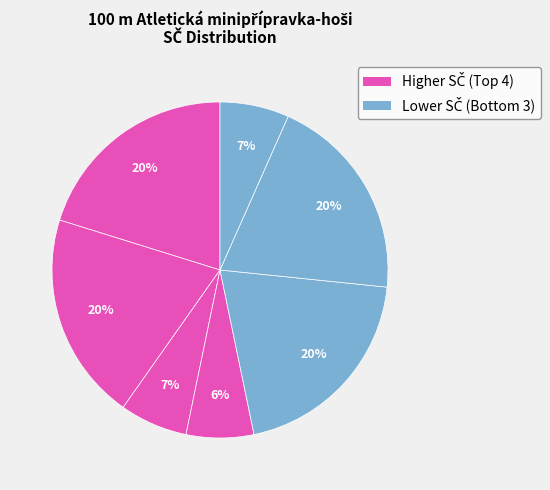

Is there a majority slice in this chart?

No